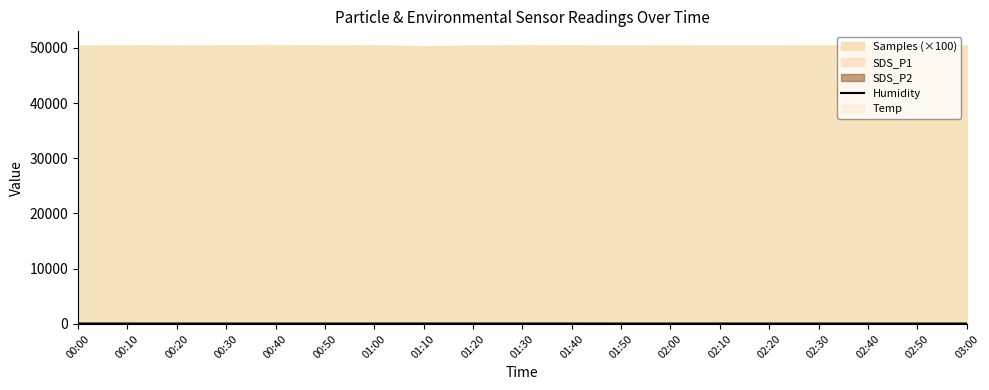

At which category does the data reach its first local peak?

01:10